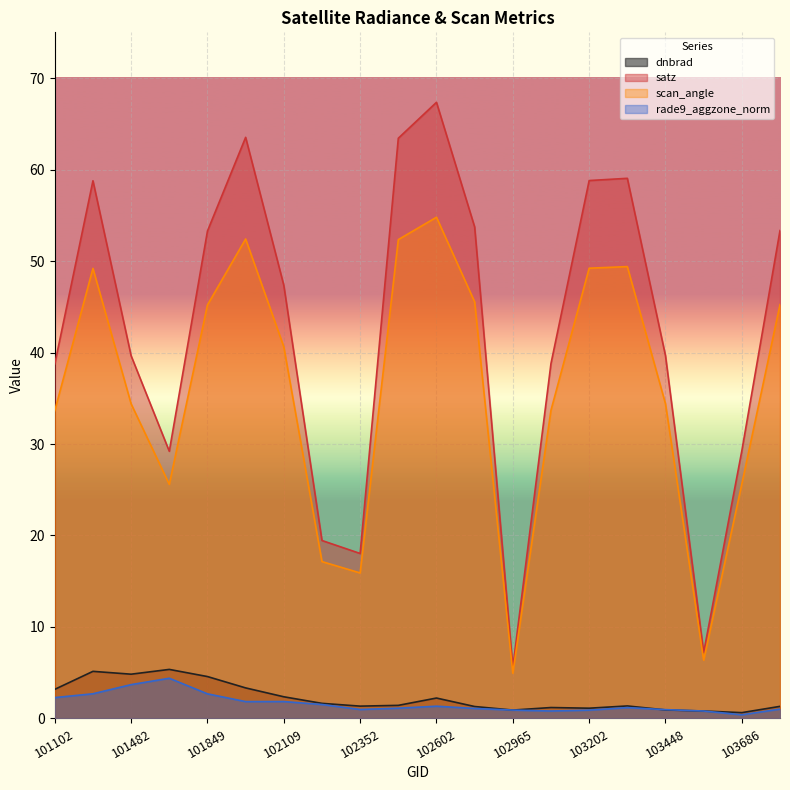

What is the difference between the scan_angle values at 102595 and 102109?

11.7